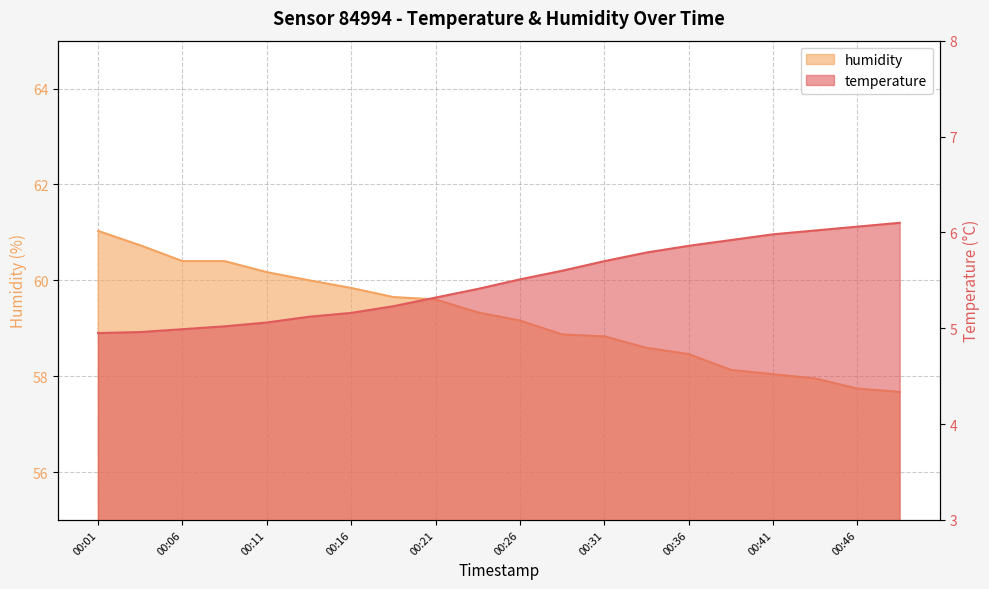

What is the sum of the humidity values at 00:08 and 00:03?

121.1